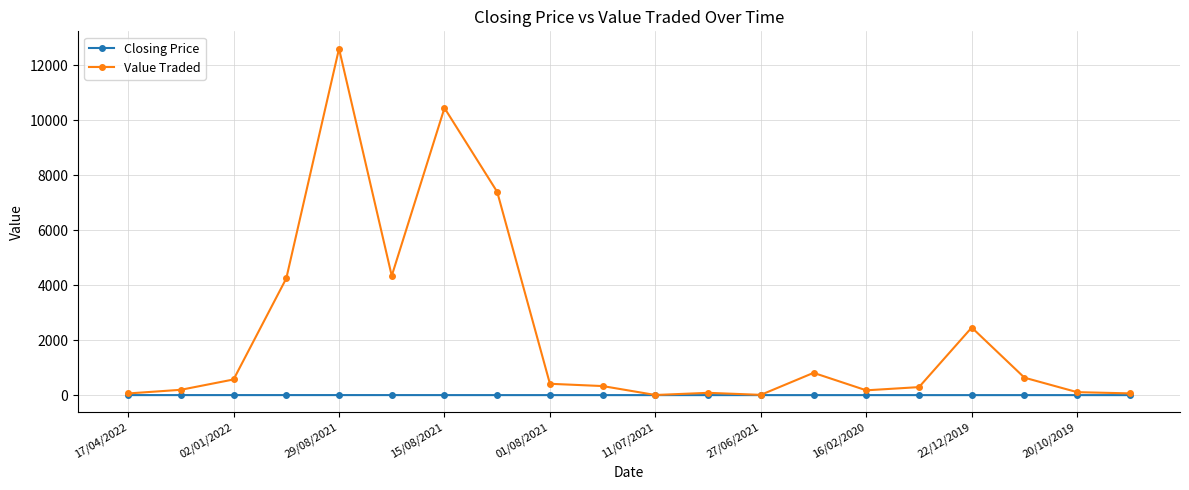

Which series has the largest range (max minus min)?

Value Traded